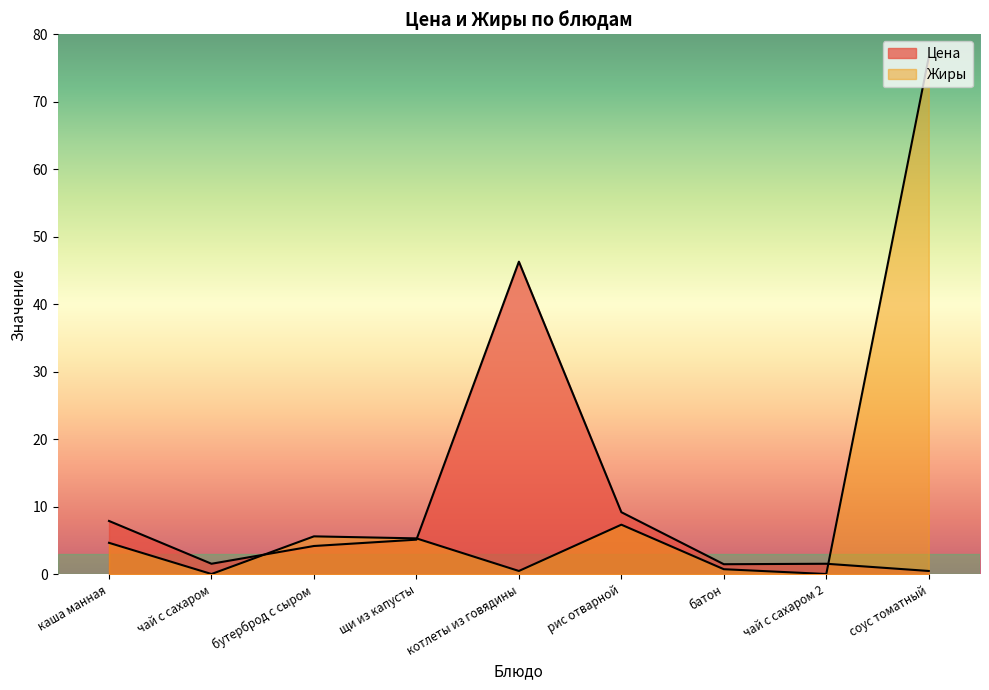

At which label does Жиры reach its minimum?

чай с сахаром